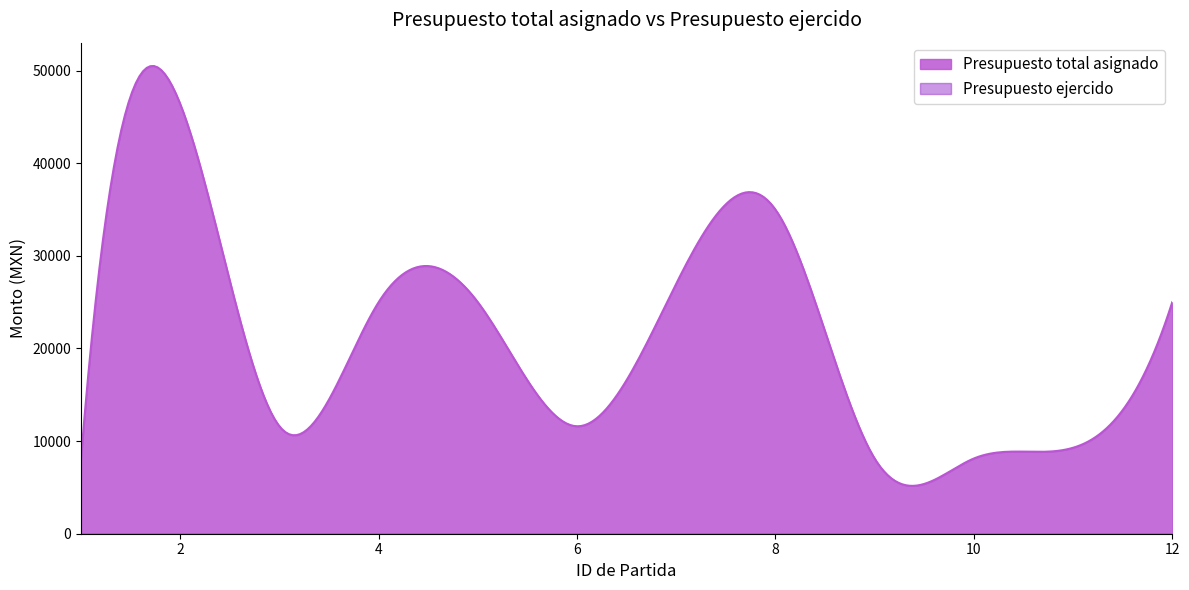

What are all the series names shown in the legend?

Presupuesto total asignado, Presupuesto ejercido